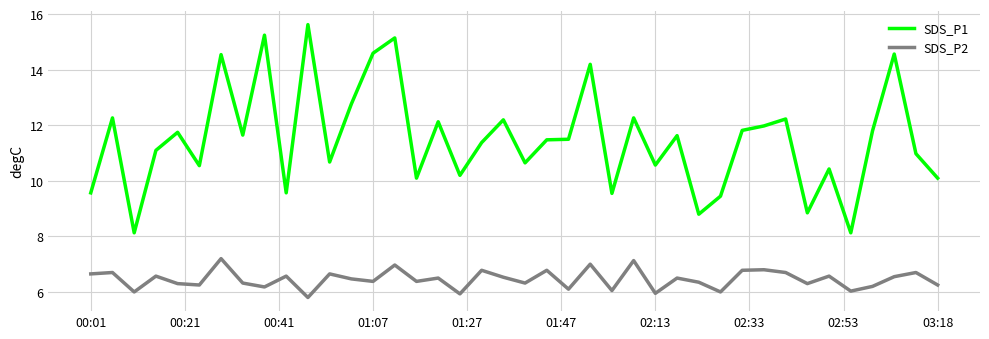

True or false: SDS_P1 and SDS_P2 intersect in this chart.

False